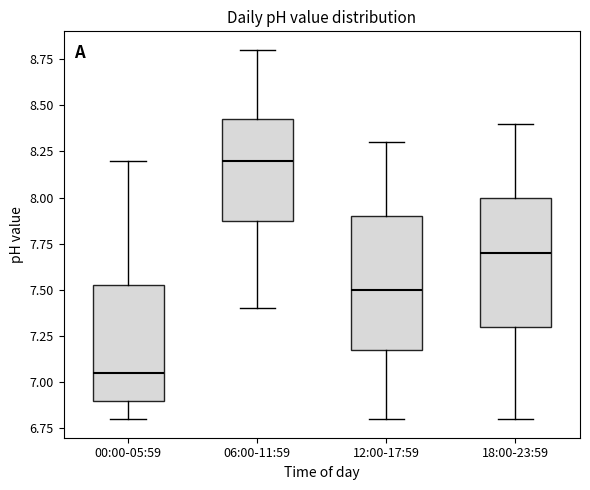

Reading left to right, transcribe this box plot: for each box, give where its median line is, the range the box spans, and where its two whiskers end, as read against the y-axis. The values are not printed on the chart, so give them approximately, as read against the axis.

00:00-05:59: median 7.05, box 6.90 to 7.55, whiskers 6.80 to 8.20
06:00-11:59: median 8.20, box 7.90 to 8.45, whiskers 7.40 to 8.80
12:00-17:59: median 7.50, box 7.20 to 7.90, whiskers 6.80 to 8.30
18:00-23:59: median 7.70, box 7.30 to 8.00, whiskers 6.80 to 8.40